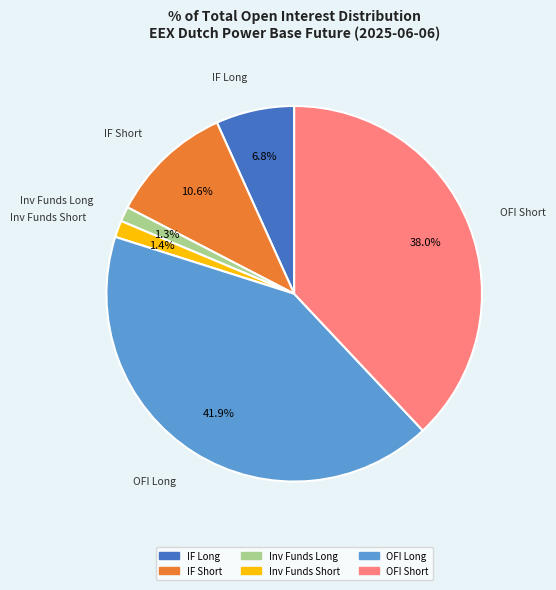

Is there a majority slice in this chart?

No